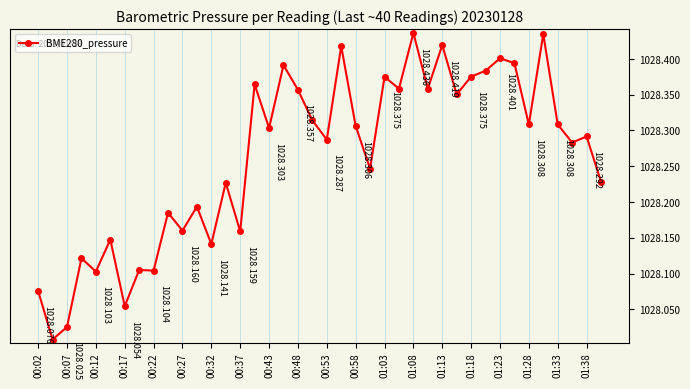

How many categories are shown in the chart?

40